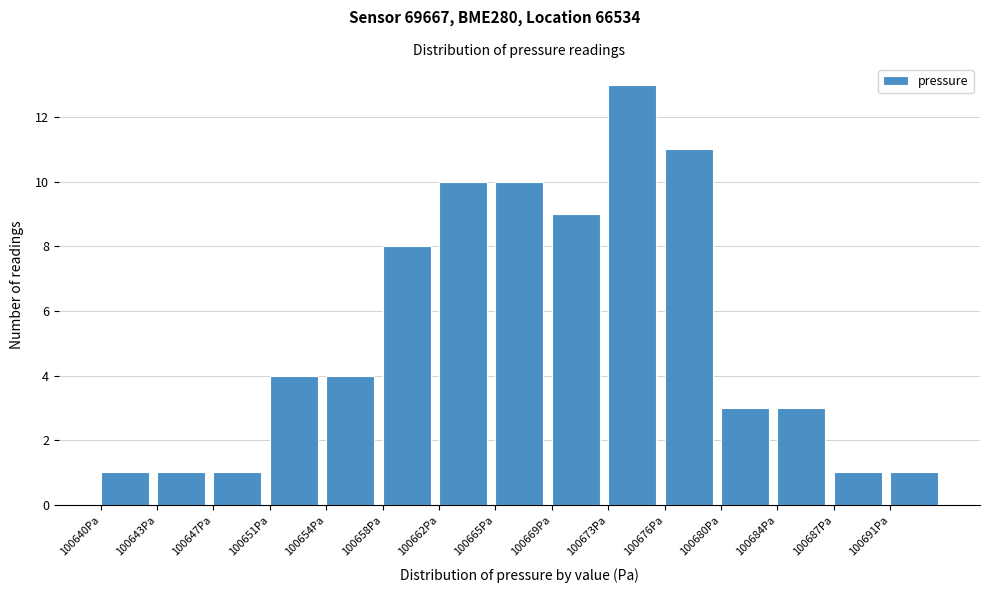

Reading left to right, extract all data points from this chart.

100640Pa=1	100643Pa=1	100647Pa=1	100651Pa=4	100654Pa=4	100658Pa=8	100662Pa=10	100665Pa=10	100669Pa=9	100673Pa=13	100676Pa=11	100680Pa=3	100684Pa=3	100687Pa=1	100691Pa=1